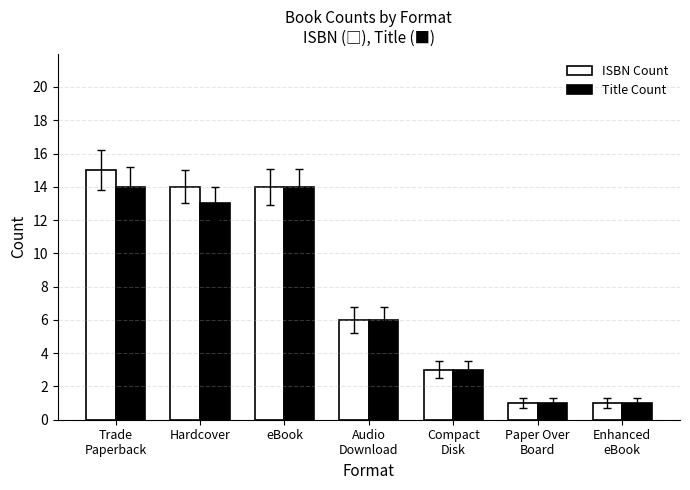

Reading left to right, transcribe all the data shown in this chart.

ISBN Count: Trade
Paperback=15	Hardcover=14	eBook=14	Audio
Download=6	Compact
Disk=3	Paper Over
Board=1	Enhanced
eBook=1
Title Count: Trade
Paperback=14	Hardcover=13	eBook=14	Audio
Download=6	Compact
Disk=3	Paper Over
Board=1	Enhanced
eBook=1